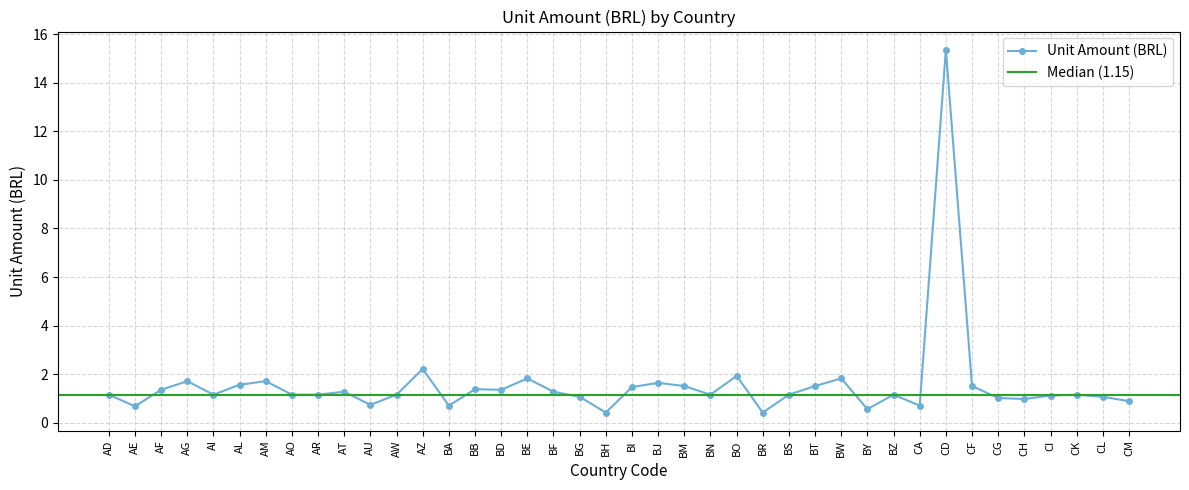

Is it true that the value at CH is 1.0?

True